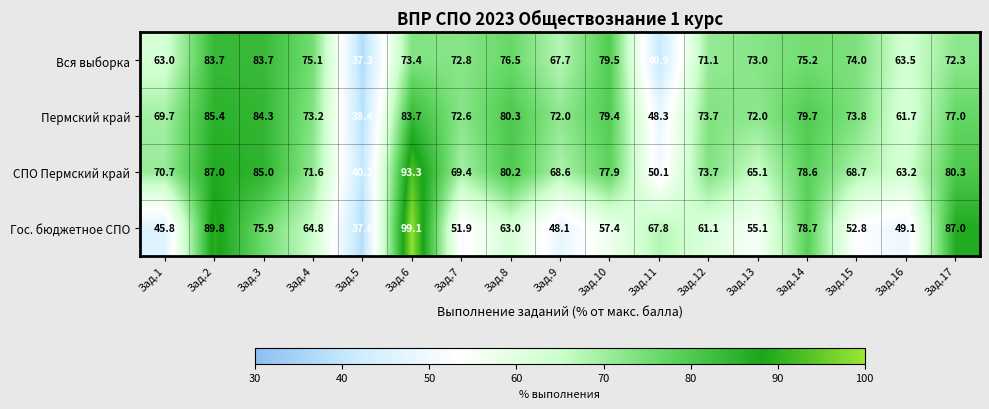

Rank the series by their maximum value, from lowest to highest.

Вся выборка, Пермский край, СПО Пермский край, Гос. бюджетное СПО